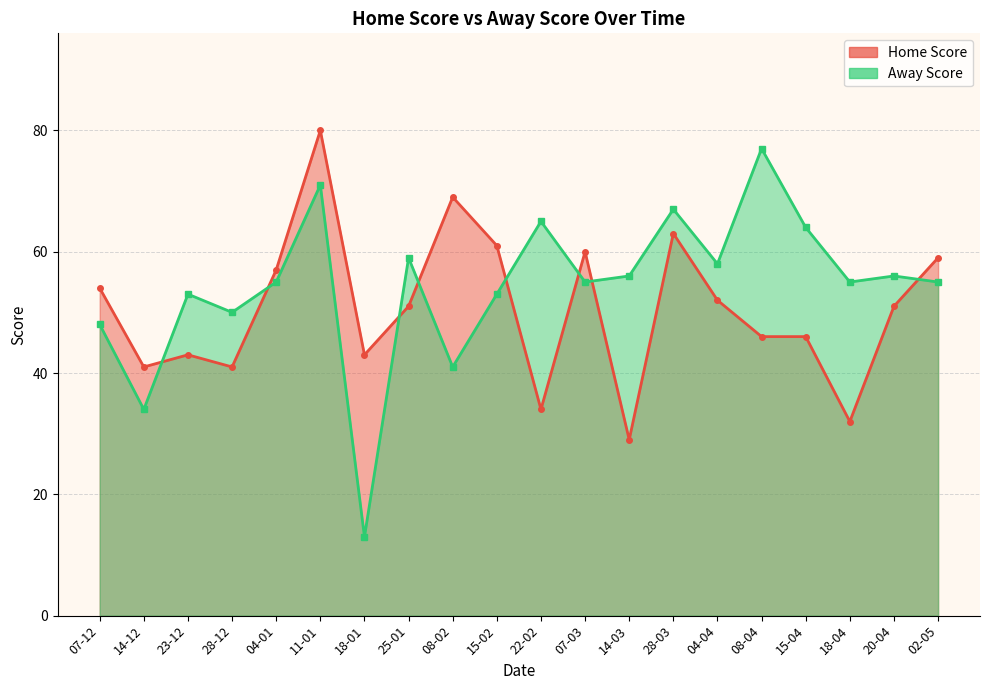

What are all the series names shown in the legend?

Home Score, Away Score